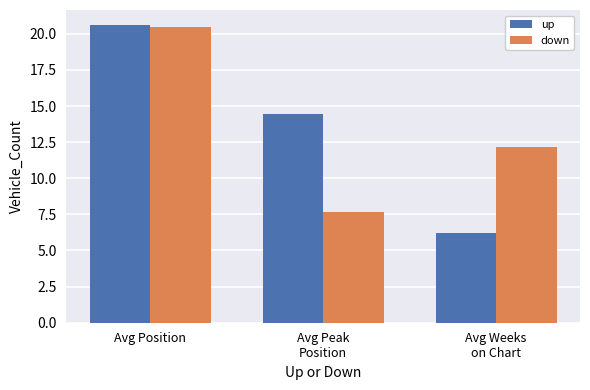

The value of up at Avg Position is 20.6. True or false?

True